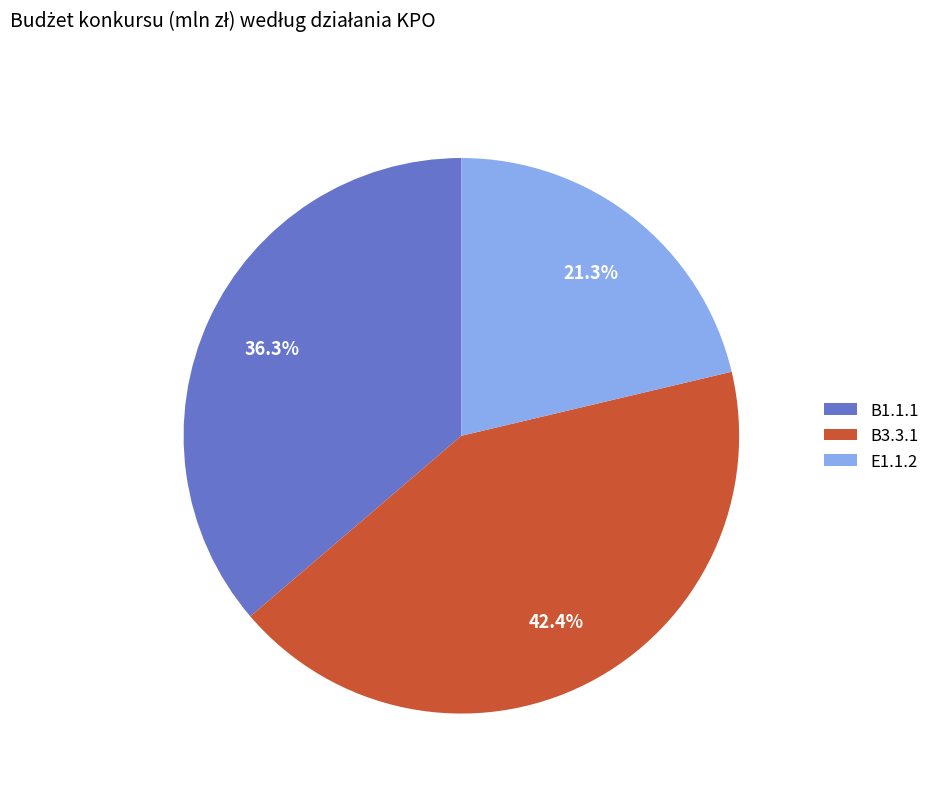

Approximately how many times larger is the value at B1.1.1 compared to B3.3.1?

0.9